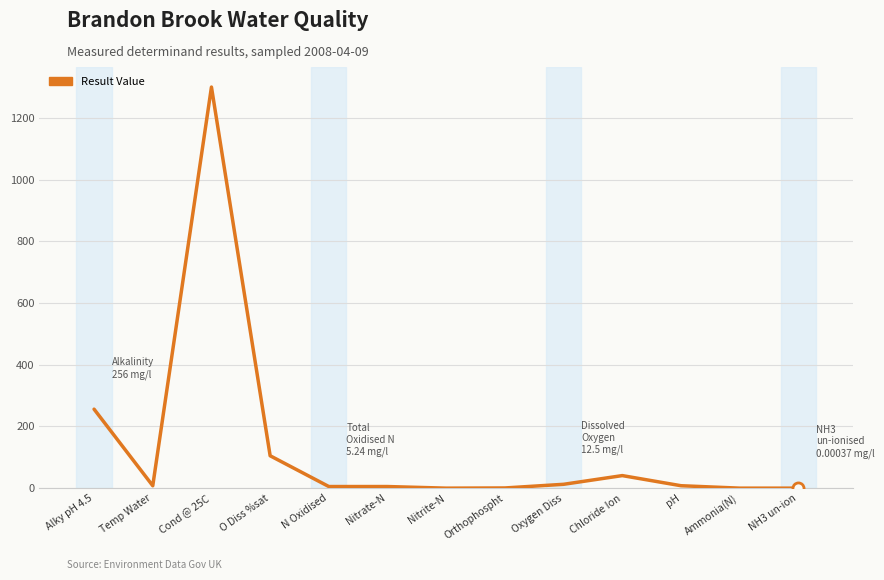

Is it true that the value at Cond @ 25C is 2075.6?

False